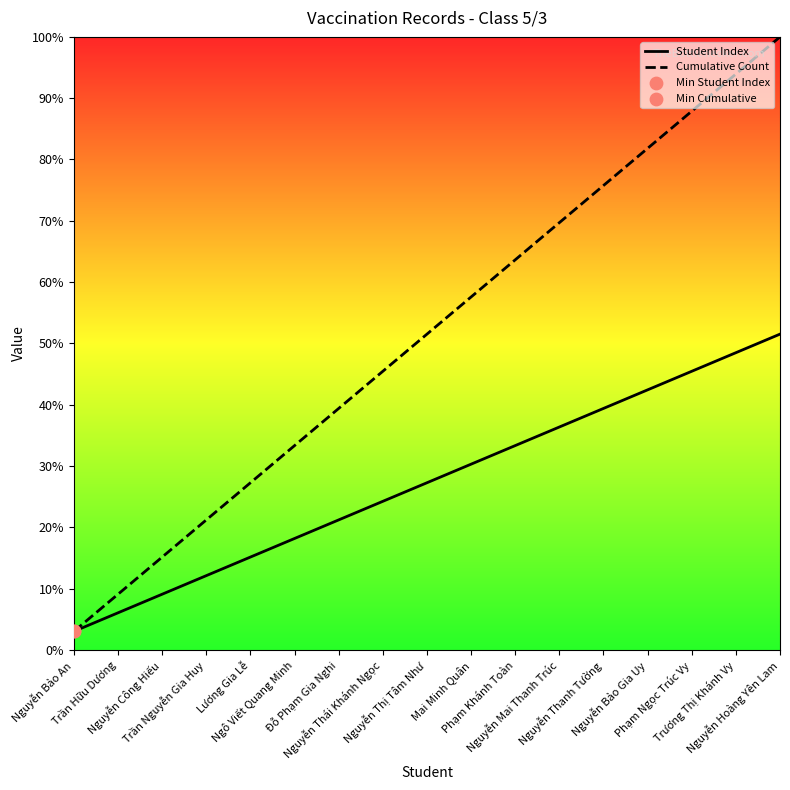

At how many categories does at least one series exceed 96?

1